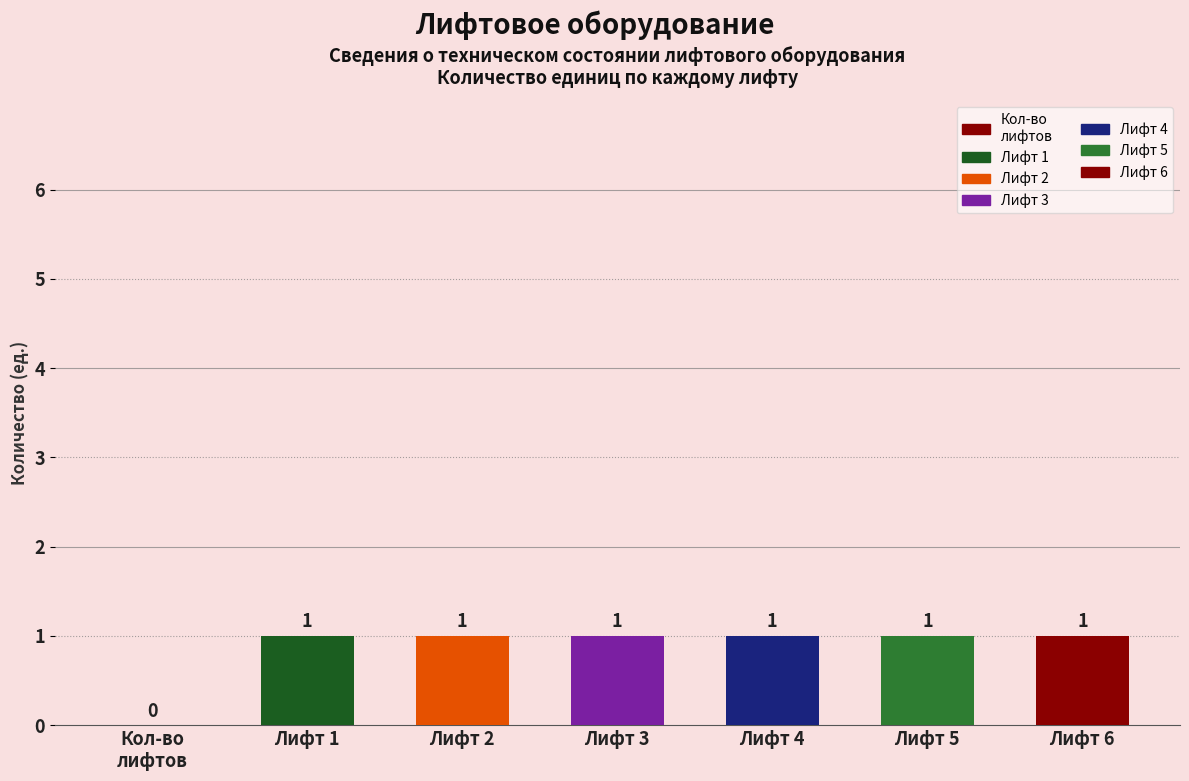

Approximately how many times larger is the value at Лифт 4 compared to Лифт 2?

1.0